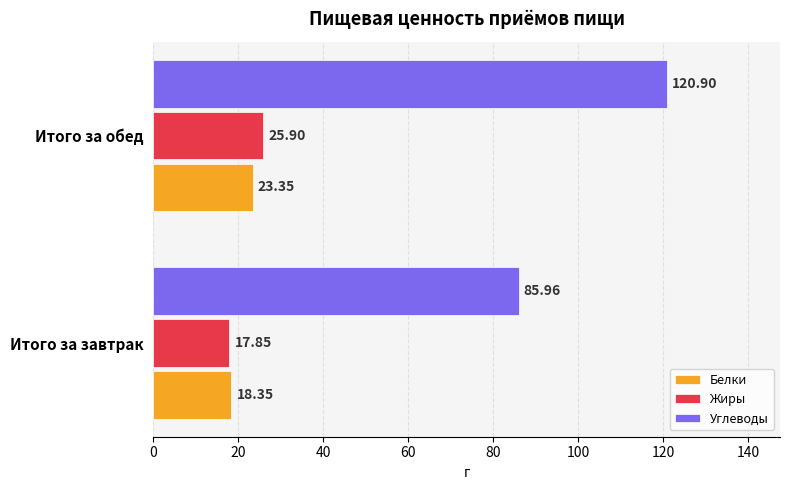

What is the difference between the maximum and minimum values in the Белки series?

5.0